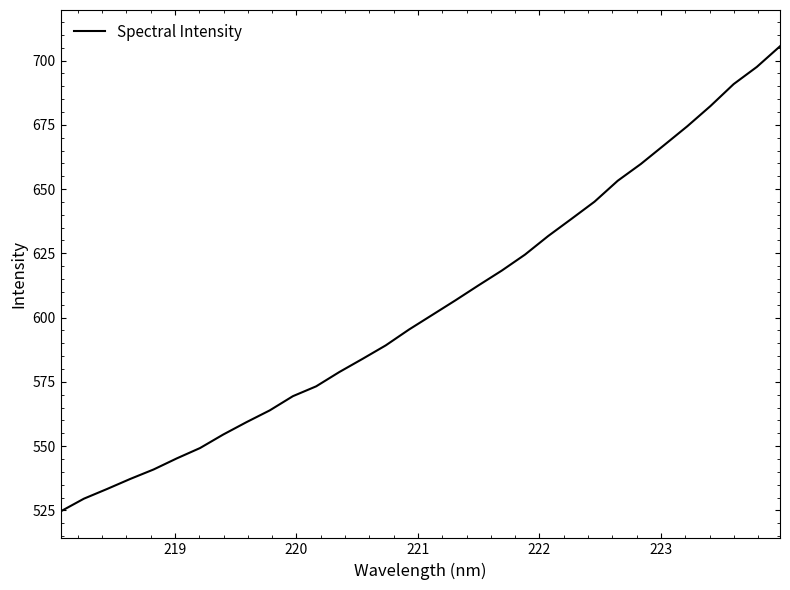

What is the minimum value shown in the chart?

524.6